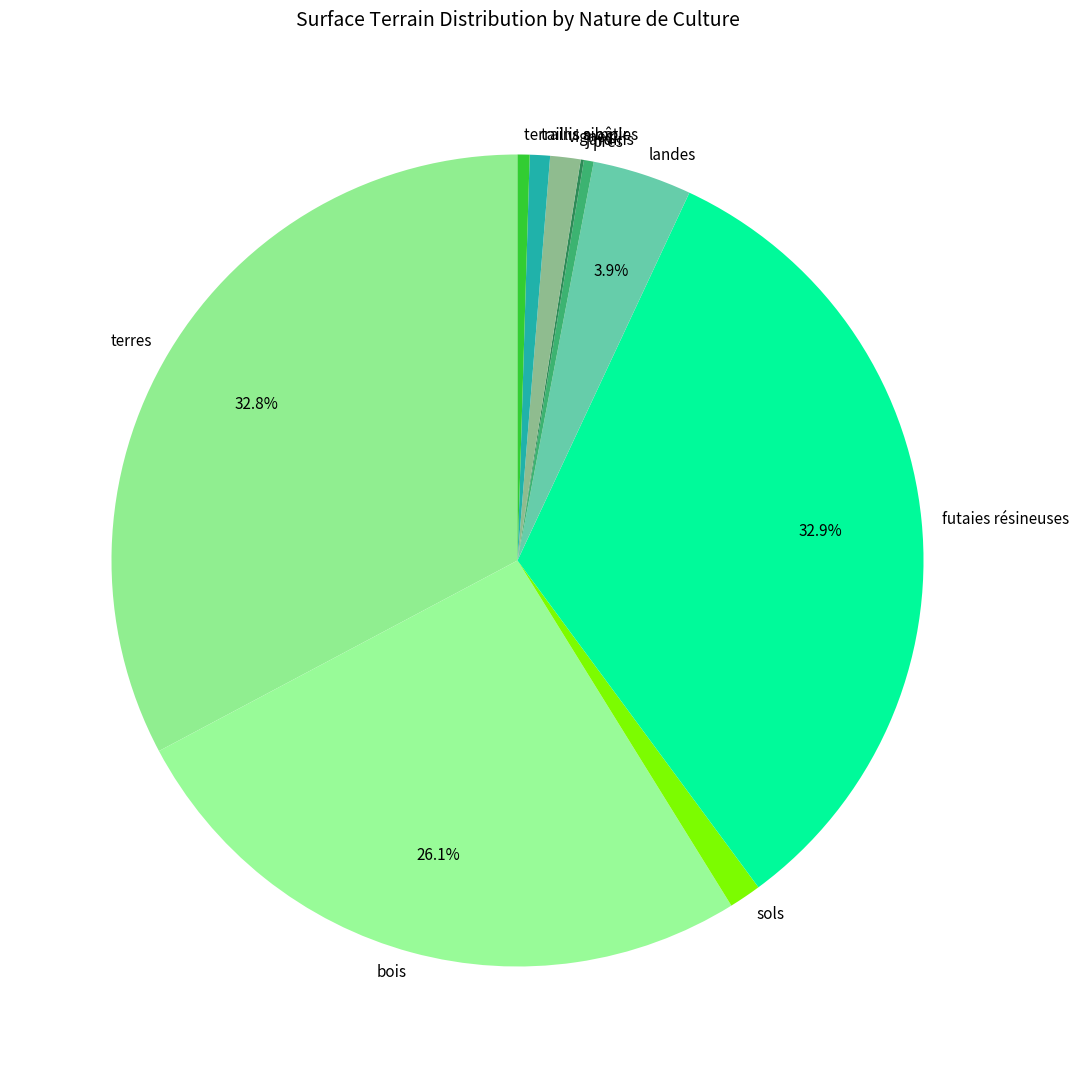

How much of the chart is everything except landes?

96.1%